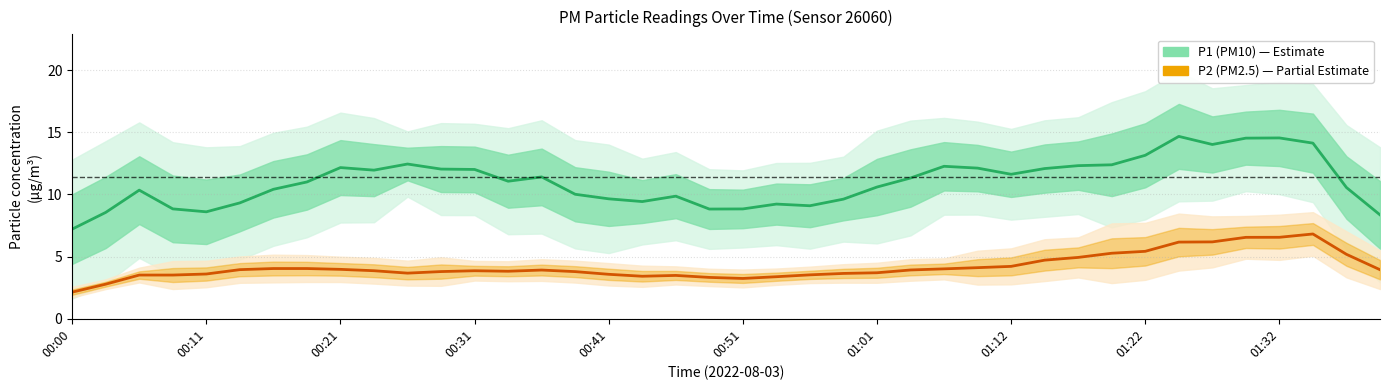

How many values in the P2 (PM2.5) series are below 3?

2